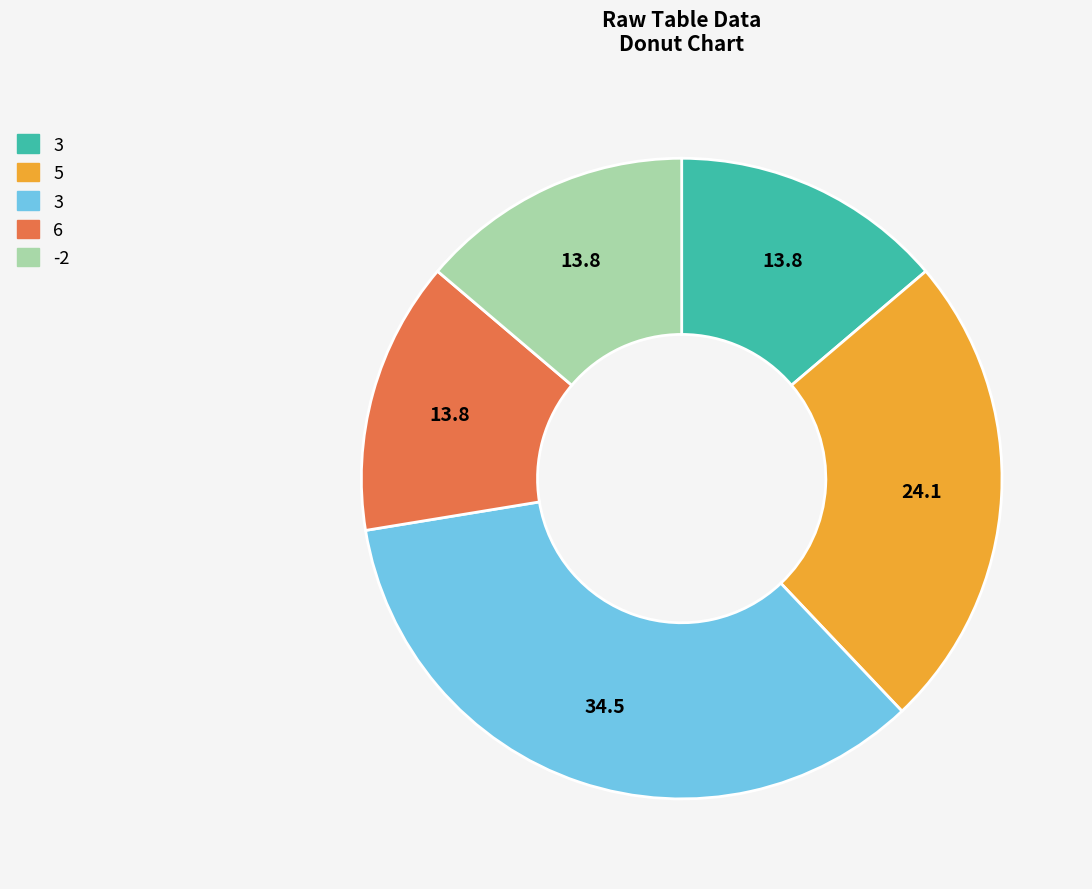

Does any single category account for the majority?

No